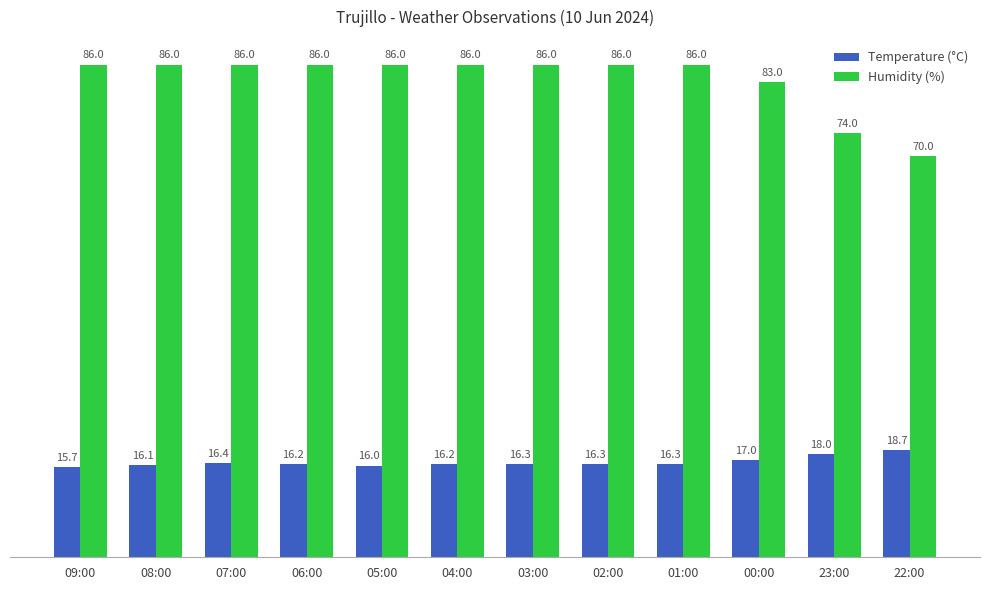

Count the number of data series in this chart.

2